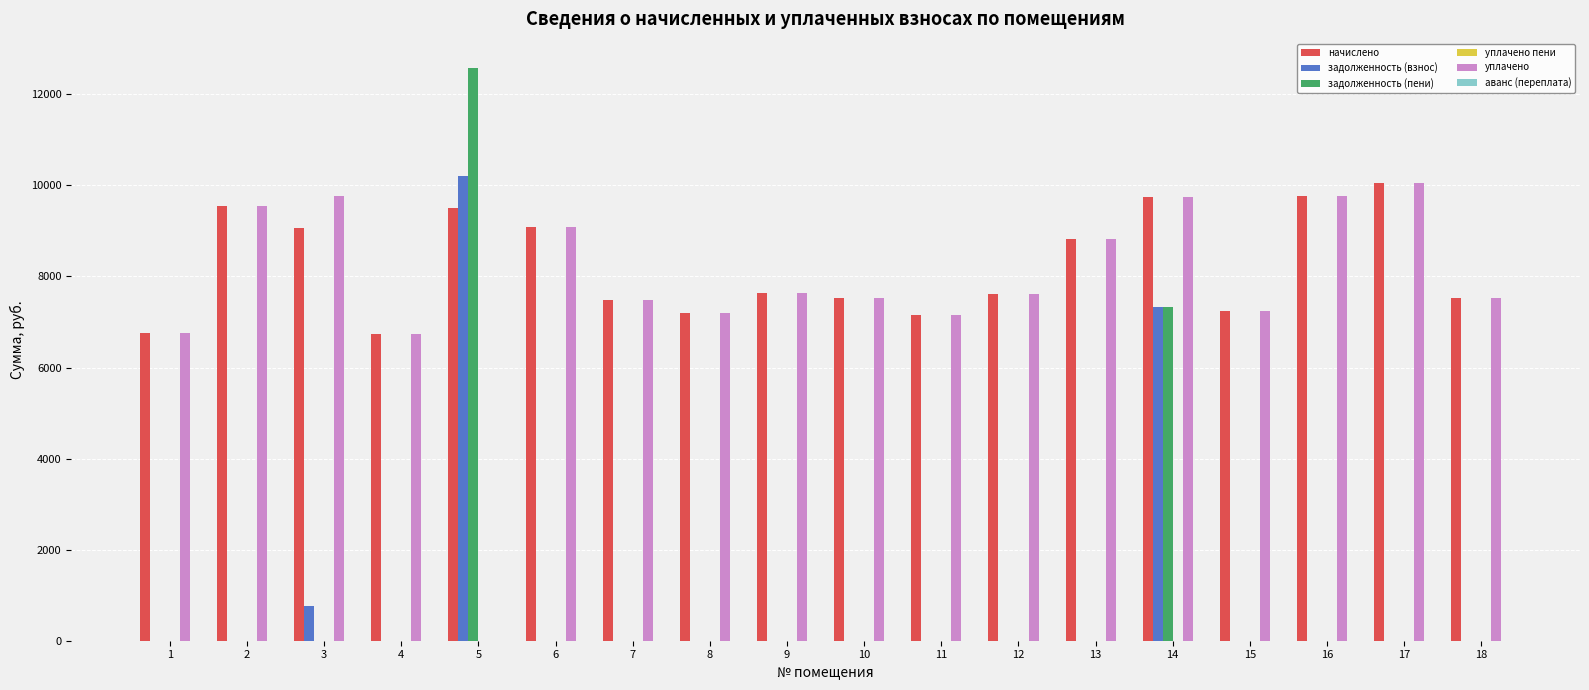

The value of задолженность (пени) at 12 is 0.0. True or false?

True